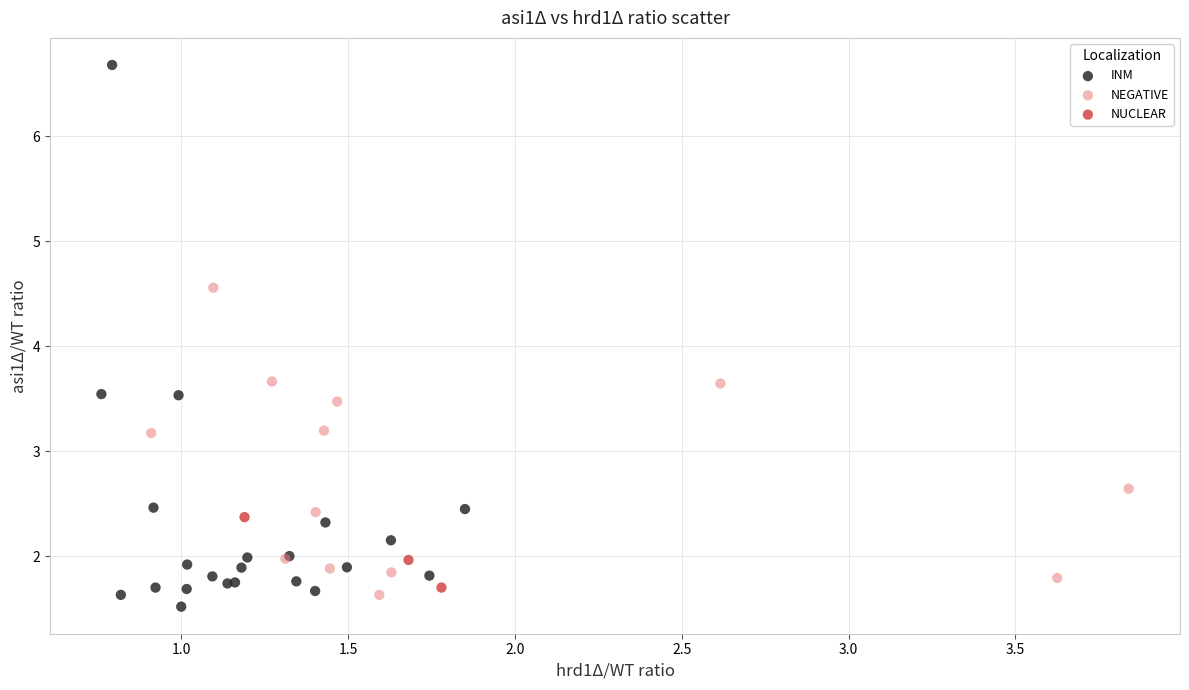

Which series has the largest Y range (max minus min)?

INM